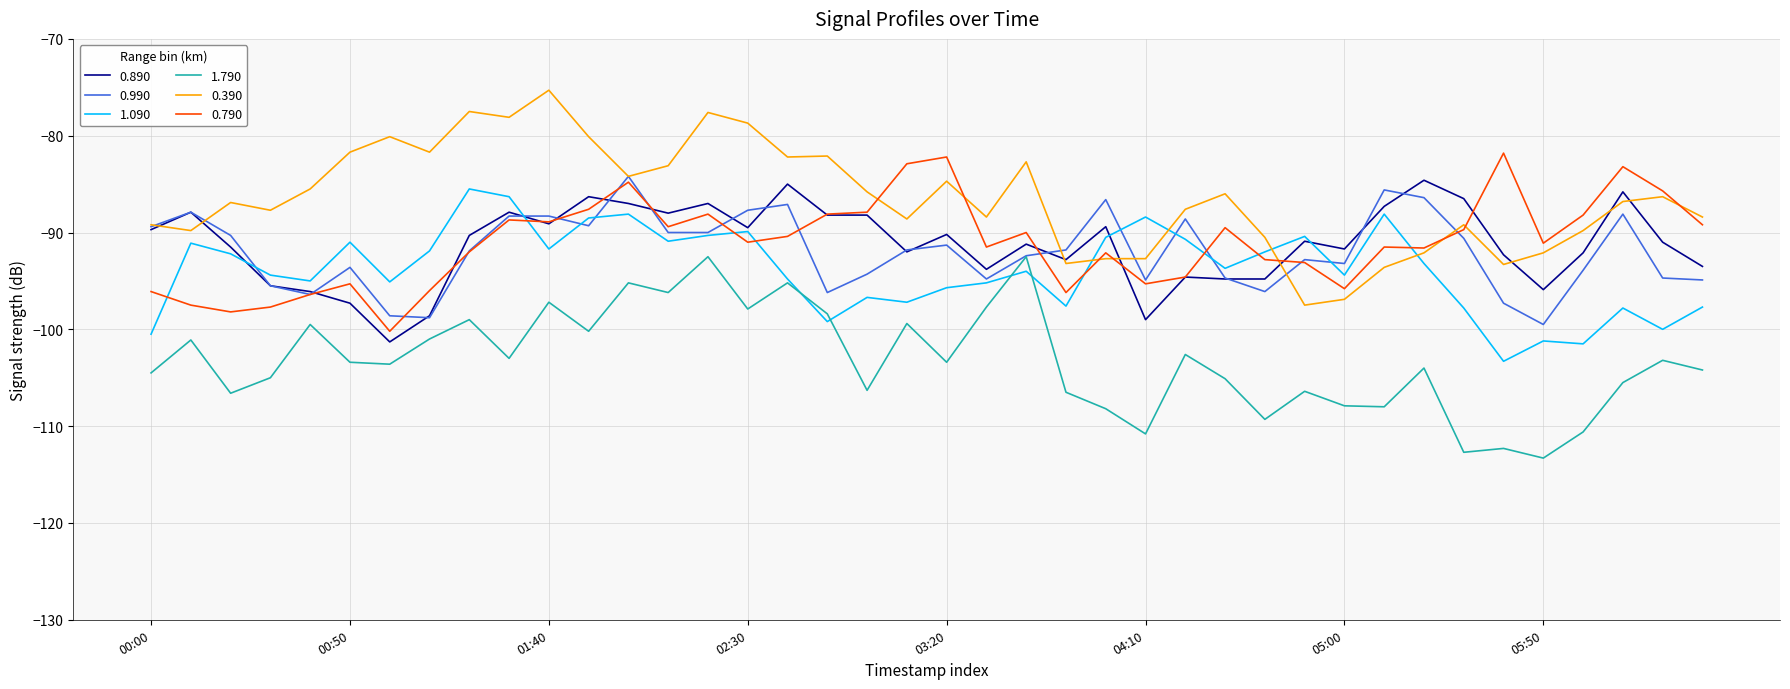

True or false: 0.390 has more than 1 interior local peaks.

True